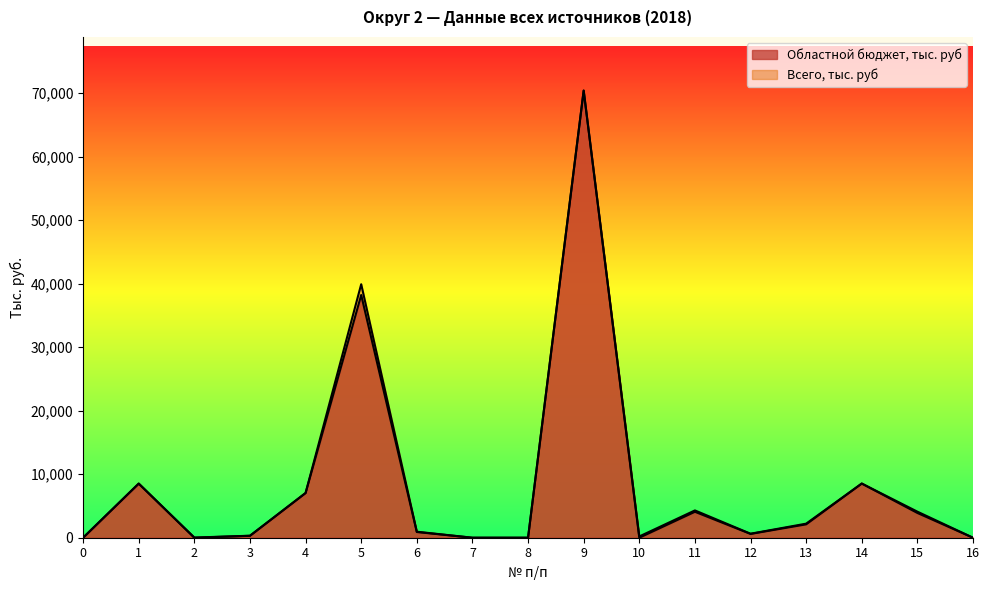

Reading left to right, transcribe all the data shown in this chart.

Областной бюджет, тыс. руб: 0=0.0	1=8522.7	2=0.0	3=300.0	4=7040.0	5=38217.5	6=900.0	7=0.0	8=0.0	9=70400.0	10=0.0	11=4085.1	12=599.2	13=2108.4	14=8531.5	15=3900.0	16=0.0
Всего, тыс. руб: 0=0.0	1=8522.7	2=25.0	3=315.8	4=7040.0	5=39913.1	6=947.3	7=0.0	8=0.0	9=70400.0	10=200.0	11=4300.1	12=630.7	13=2213.8	14=8531.5	15=4105.0	16=0.0